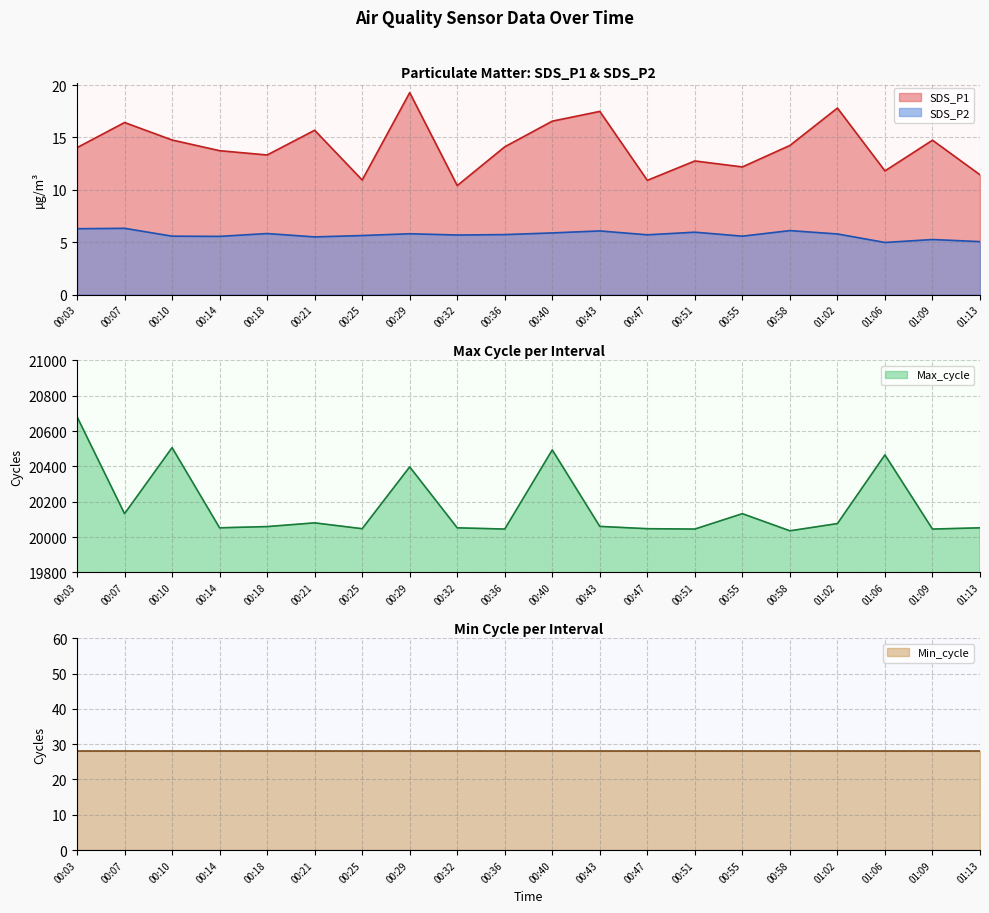

In SDS_P2, how many points are higher than both neighbors (excluding endpoints)?

7